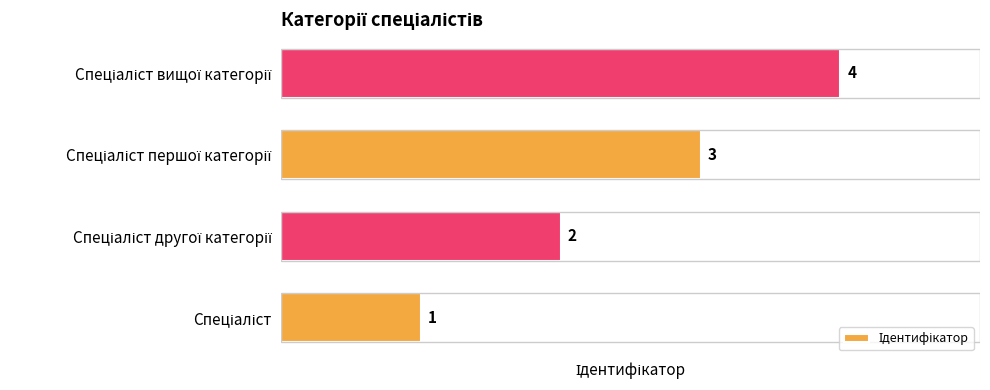

How many values are between 2 and 4?

3